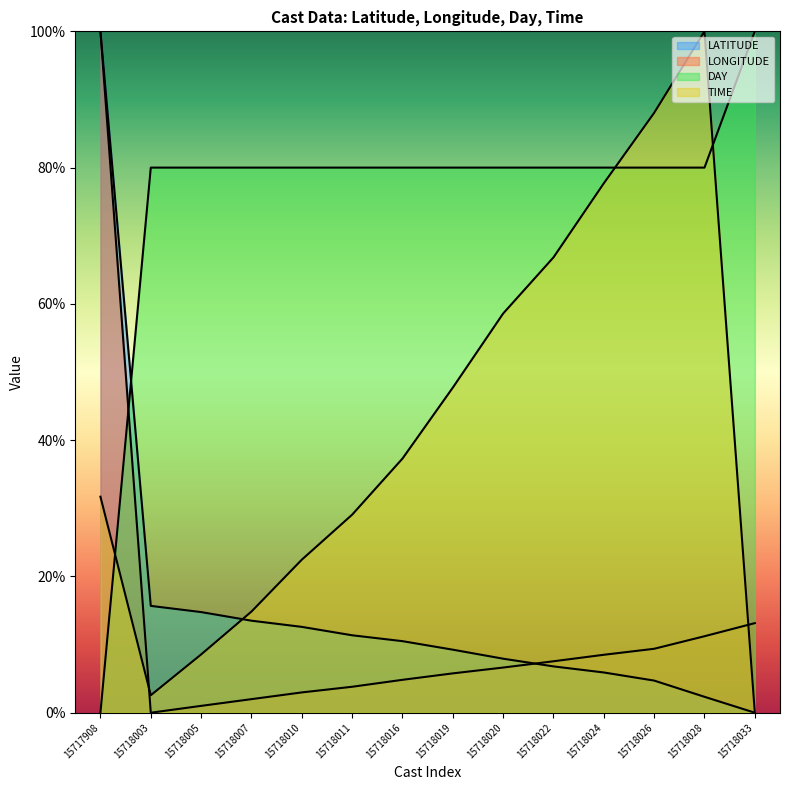

What is the approximate value of LATITUDE at 15718020?

7.9